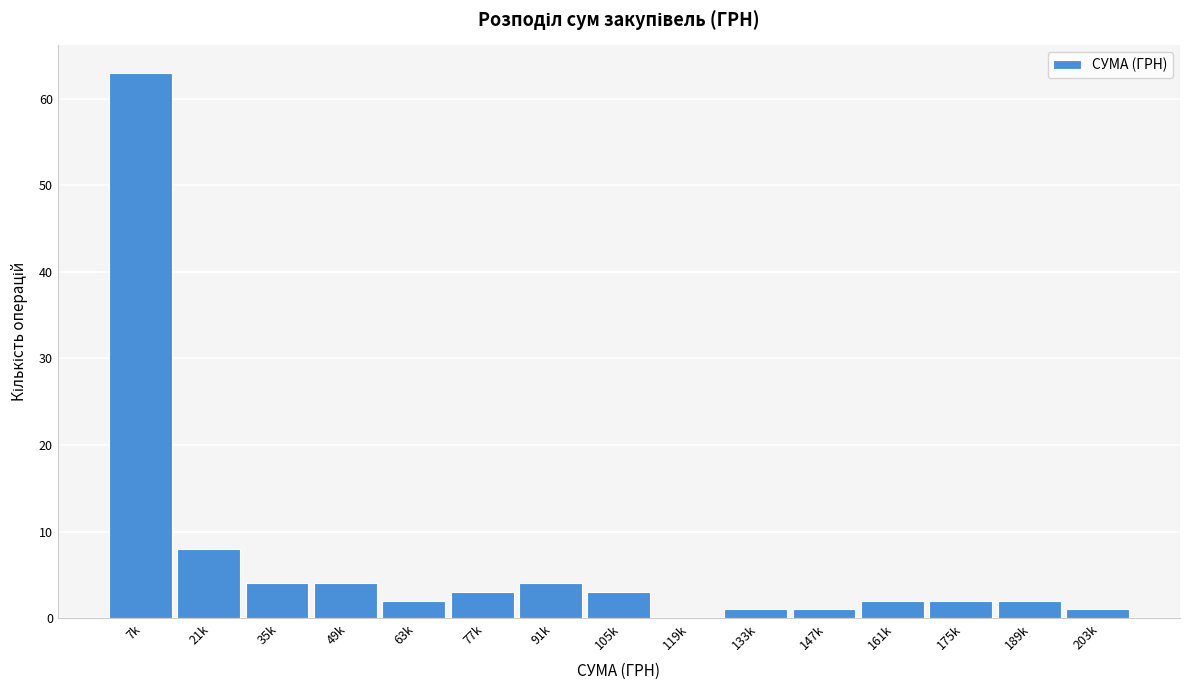

Reading left to right, extract all data points from this chart.

7k=63	21k=8	35k=4	49k=4	63k=2	77k=3	91k=4	105k=3	119k=0	133k=1	147k=1	161k=2	175k=2	189k=2	203k=1